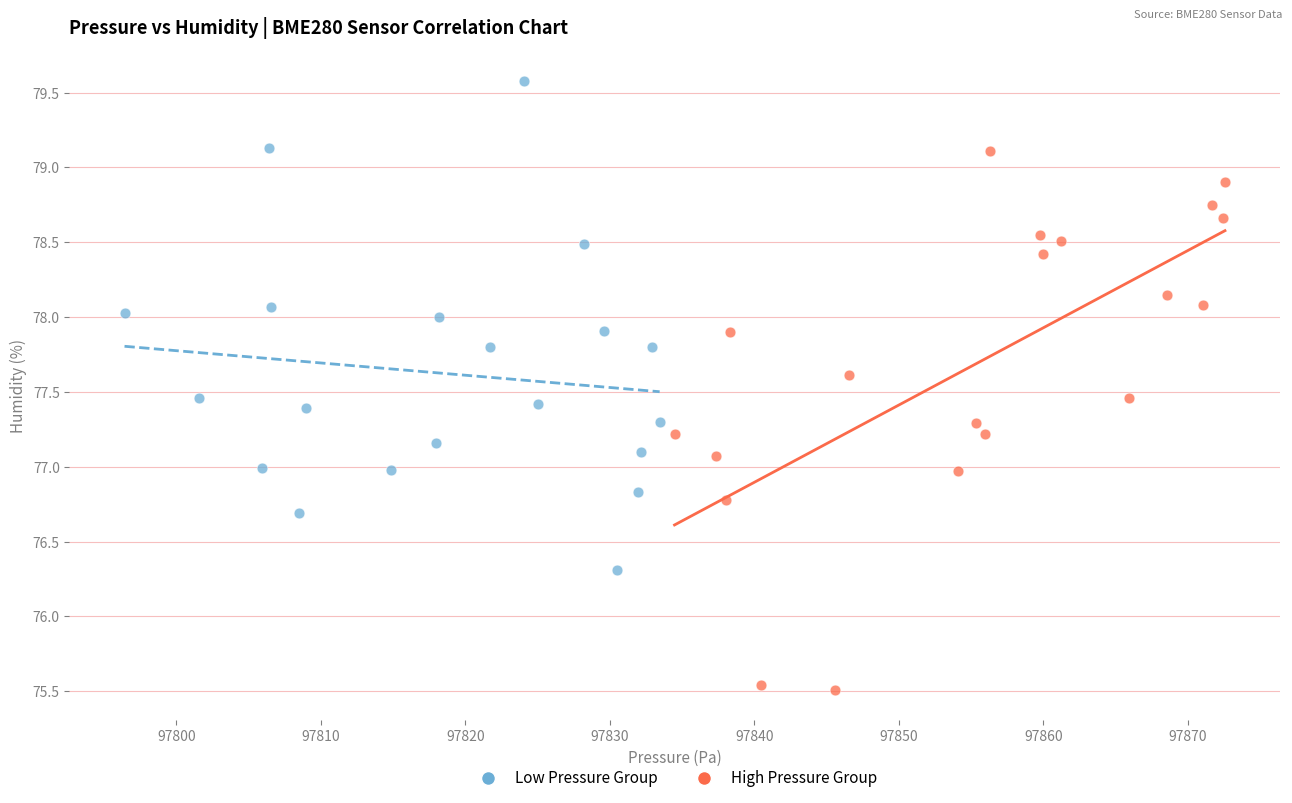

Which series reaches the minimum Y coordinate?

High Pressure Group